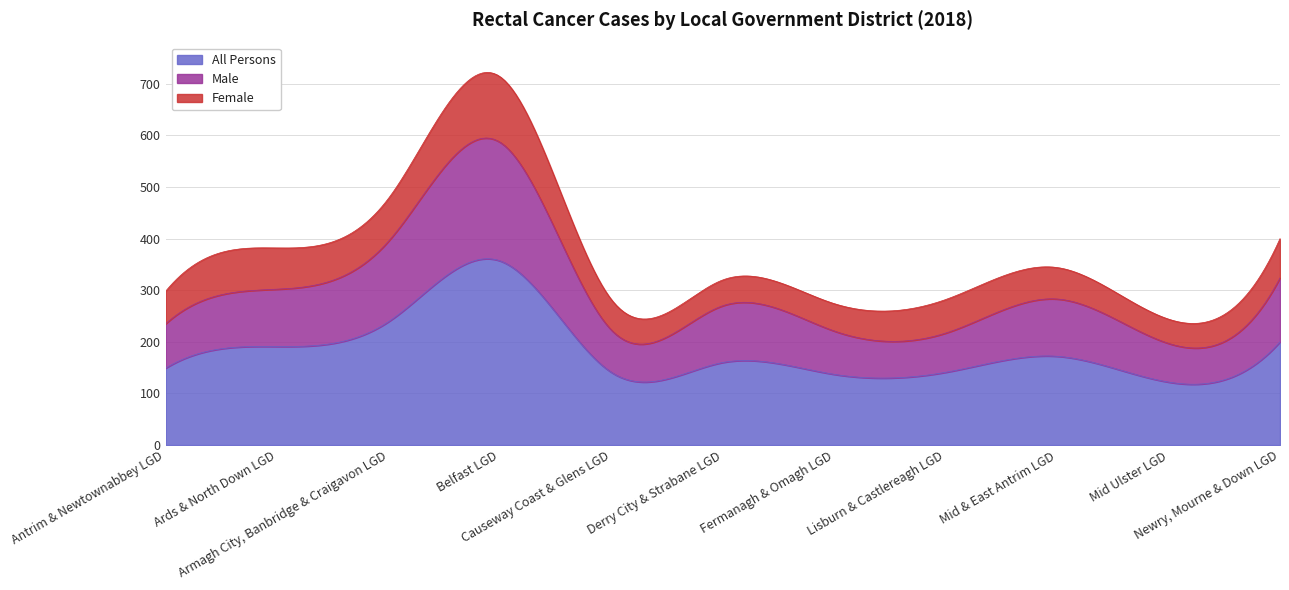

Where does the All Persons series first go above 160?

Ards & North Down LGD